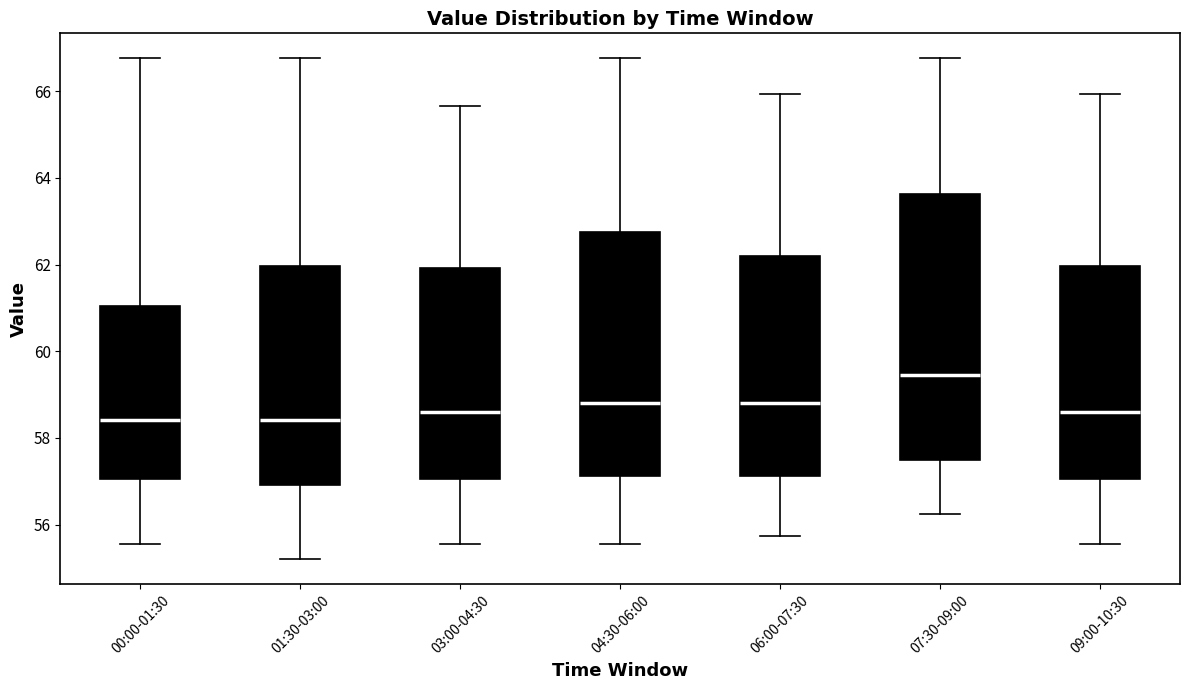

Reading left to right, transcribe this box plot: for each box, give where its median line is, the range the box spans, and where its two whiskers end, as read against the y-axis. The values are not printed on the chart, so give them approximately, as read against the axis.

00:00-01:30: median 58.4, box 57.0 to 61.0, whiskers 55.6 to 66.8
01:30-03:00: median 58.4, box 57.0 to 62.0, whiskers 55.2 to 66.8
03:00-04:30: median 58.6, box 57.0 to 62.0, whiskers 55.6 to 65.6
04:30-06:00: median 58.8, box 57.2 to 62.8, whiskers 55.6 to 66.8
06:00-07:30: median 58.8, box 57.2 to 62.2, whiskers 55.8 to 66.0
07:30-09:00: median 59.4, box 57.4 to 63.6, whiskers 56.2 to 66.8
09:00-10:30: median 58.6, box 57.0 to 62.0, whiskers 55.6 to 66.0